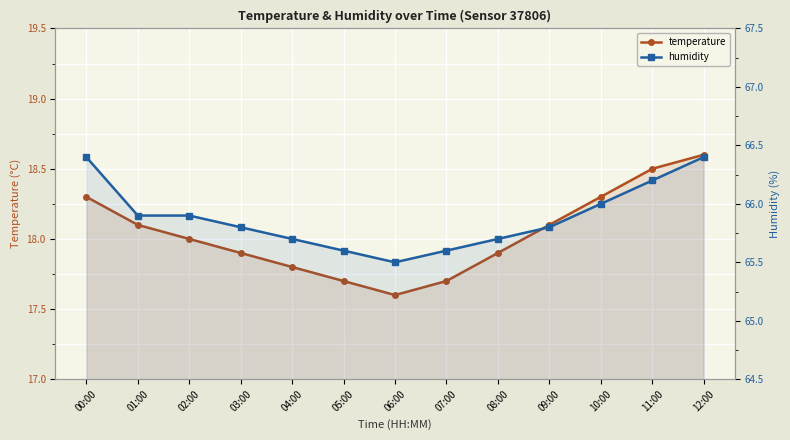

Which has a higher value, 10:00 or 00:00?

10:00